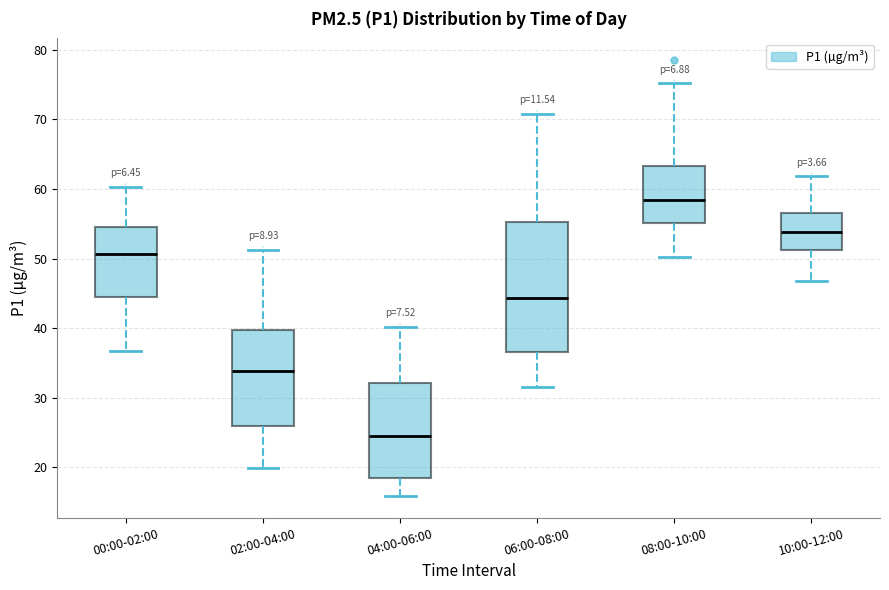

Which box's median line is the lowest?

04:00-06:00